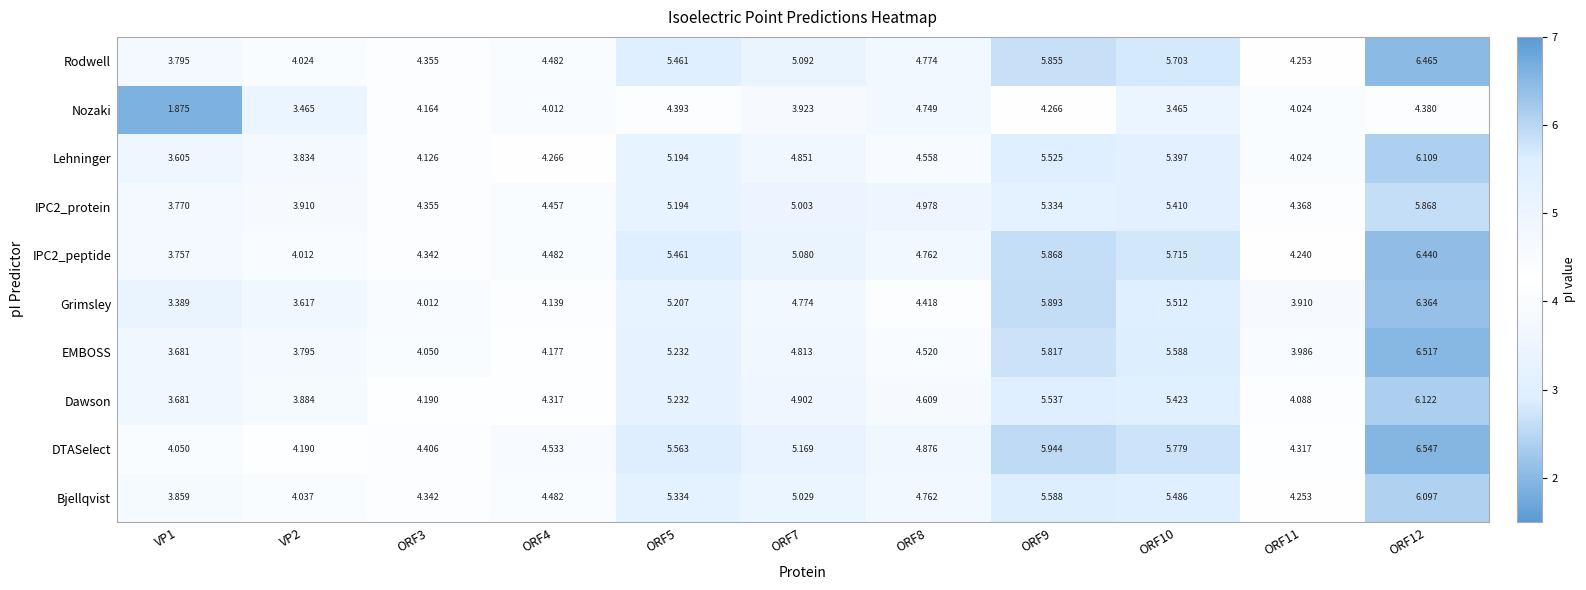

Which series has the widest spread of values?

Grimsley